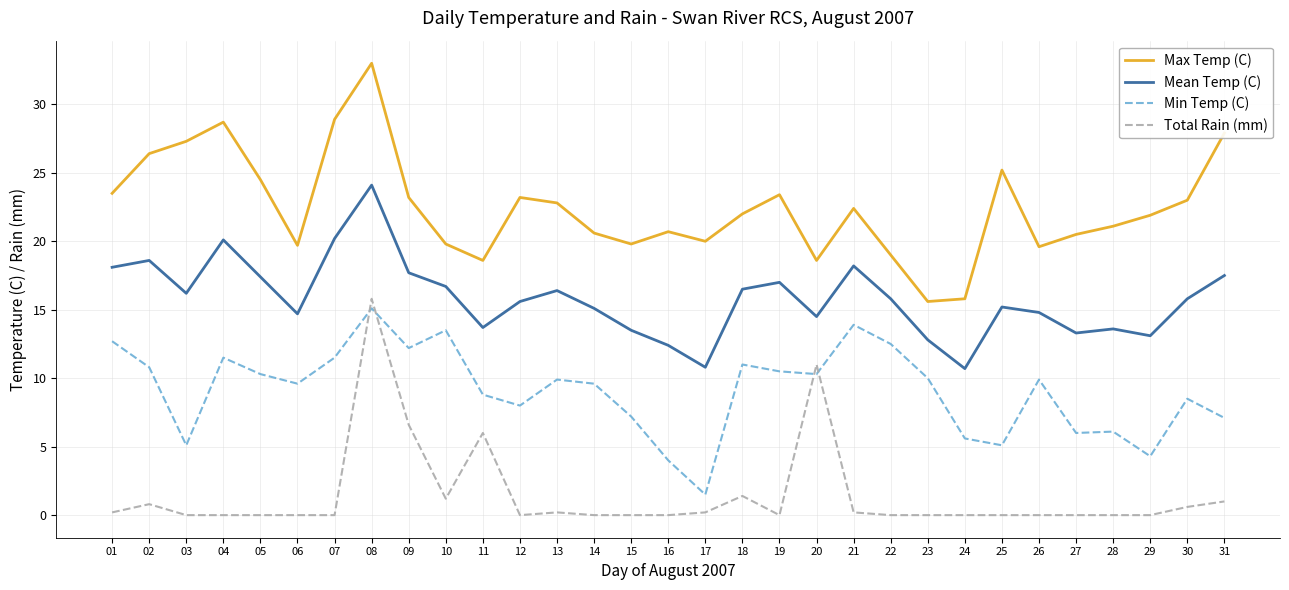

True or false: Total Rain (mm) and Mean Temp (C) intersect in this chart.

False